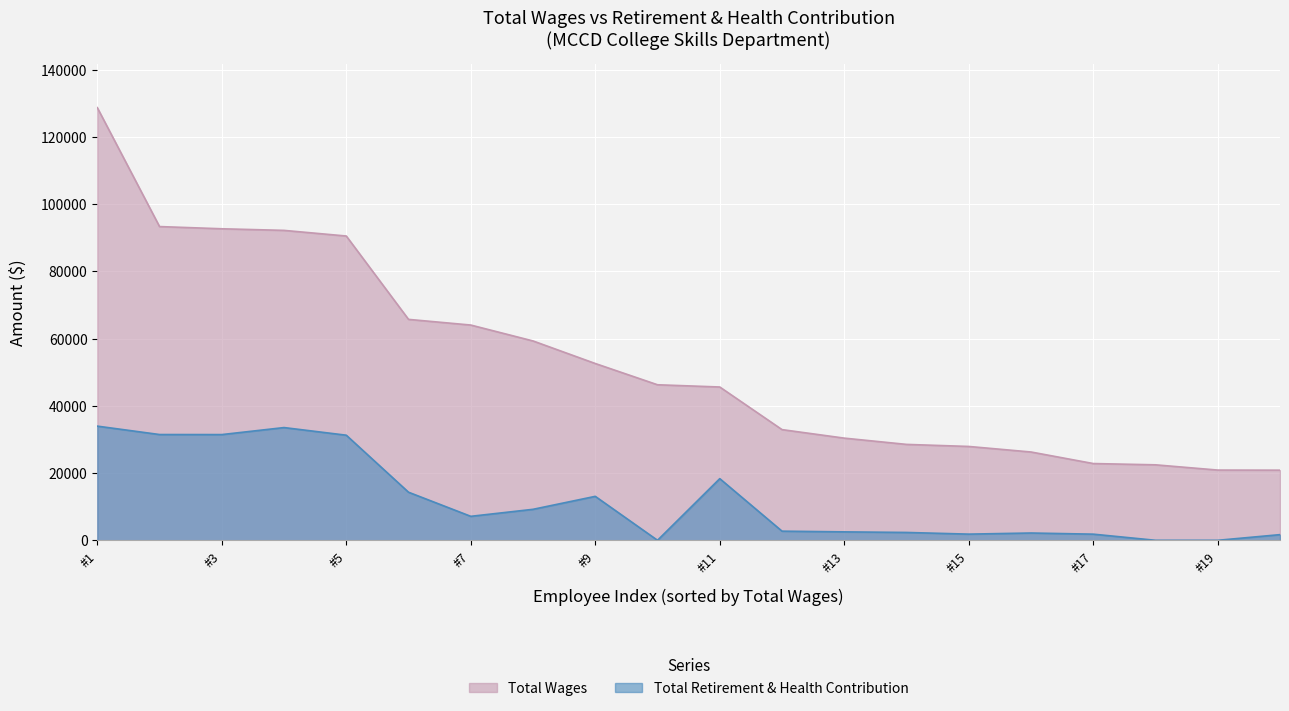

The Total Wages series shows 78222 at 128664. True or false?

False